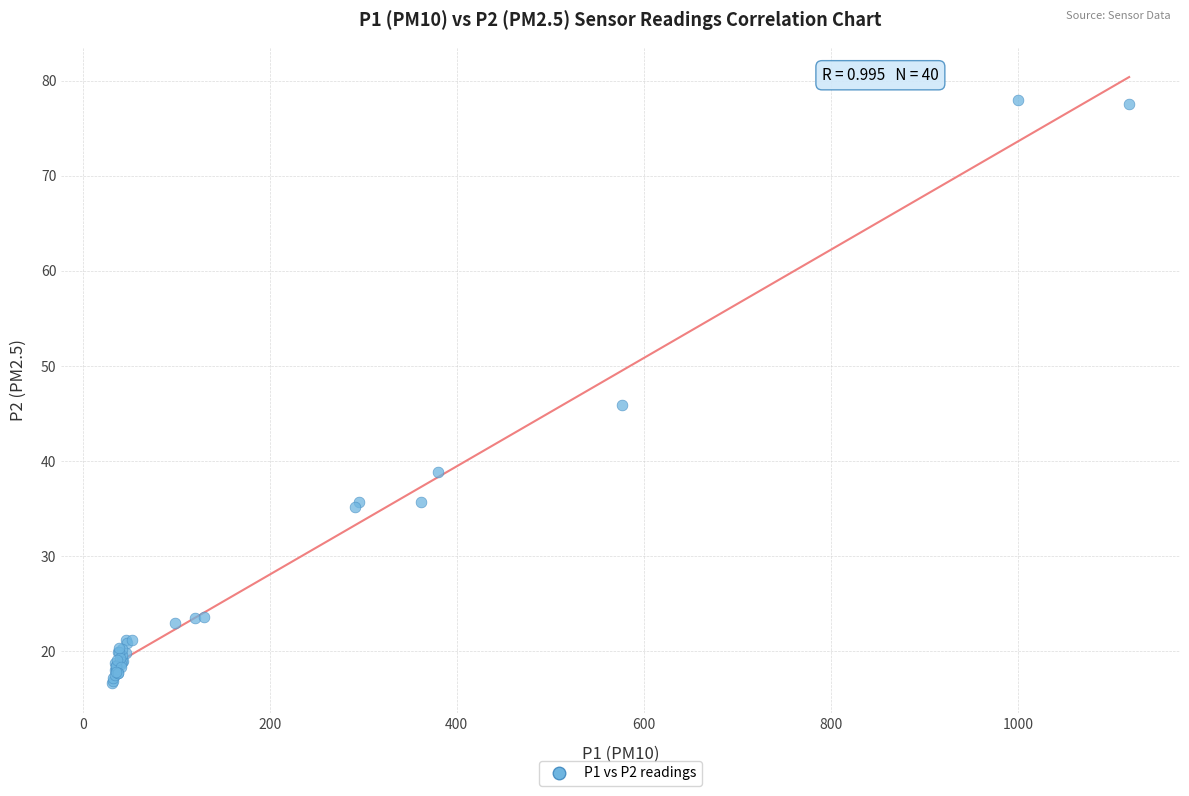

What Y value in the scatter plot is closest to 47?

45.9